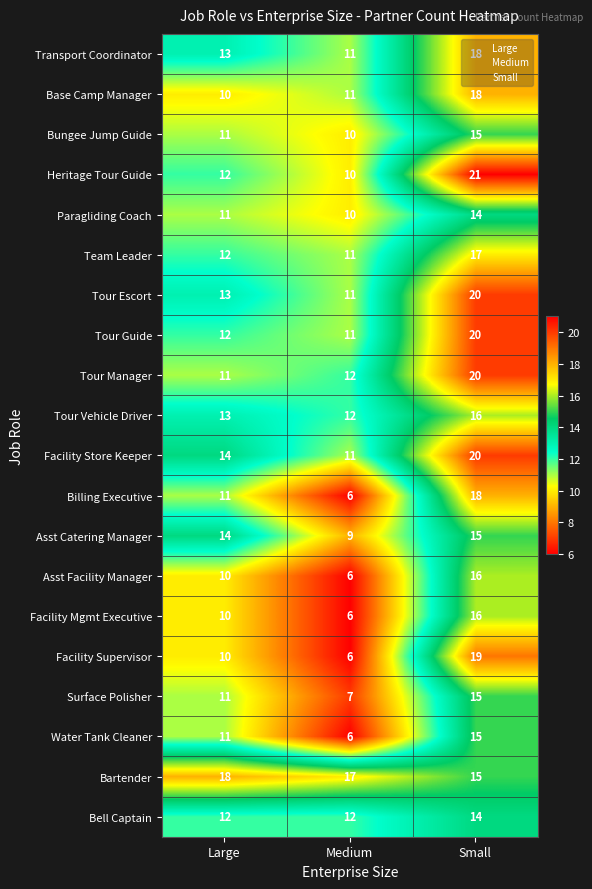

What is the difference between the highest and lowest values at Small?

7